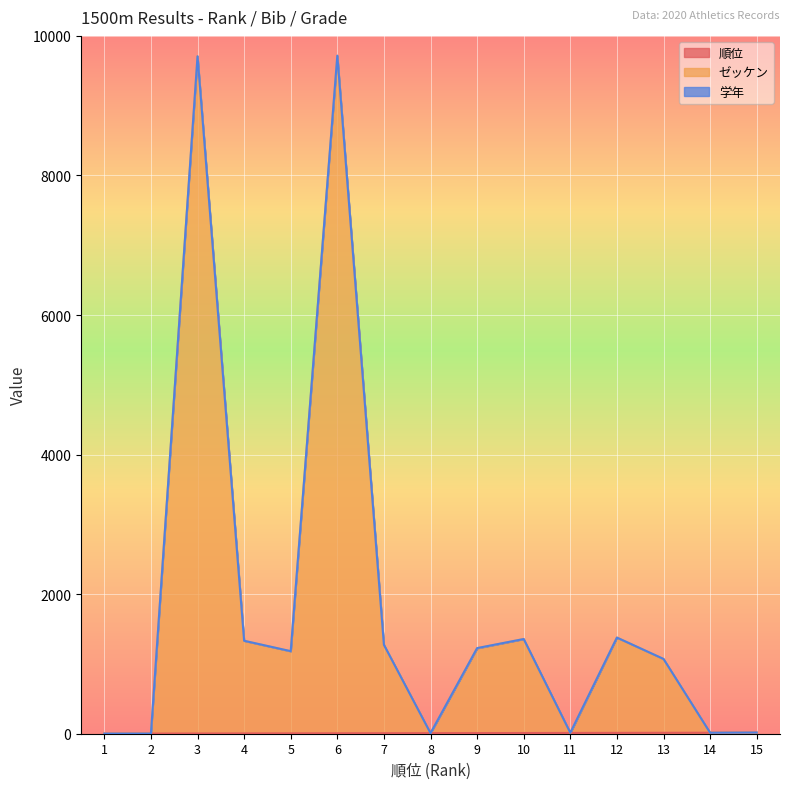

What is the value of the ゼッケン point at the 11th from the left?

11